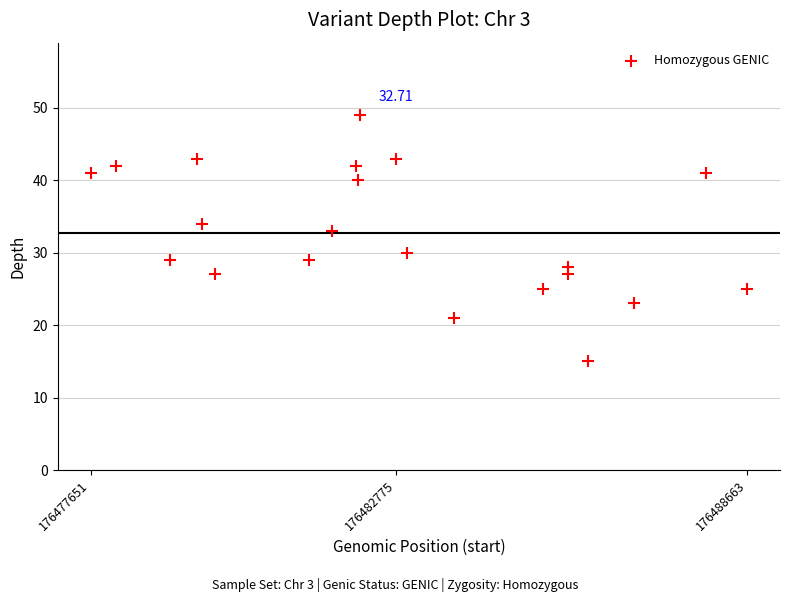

What is the range of X values (max minus min)?

11012